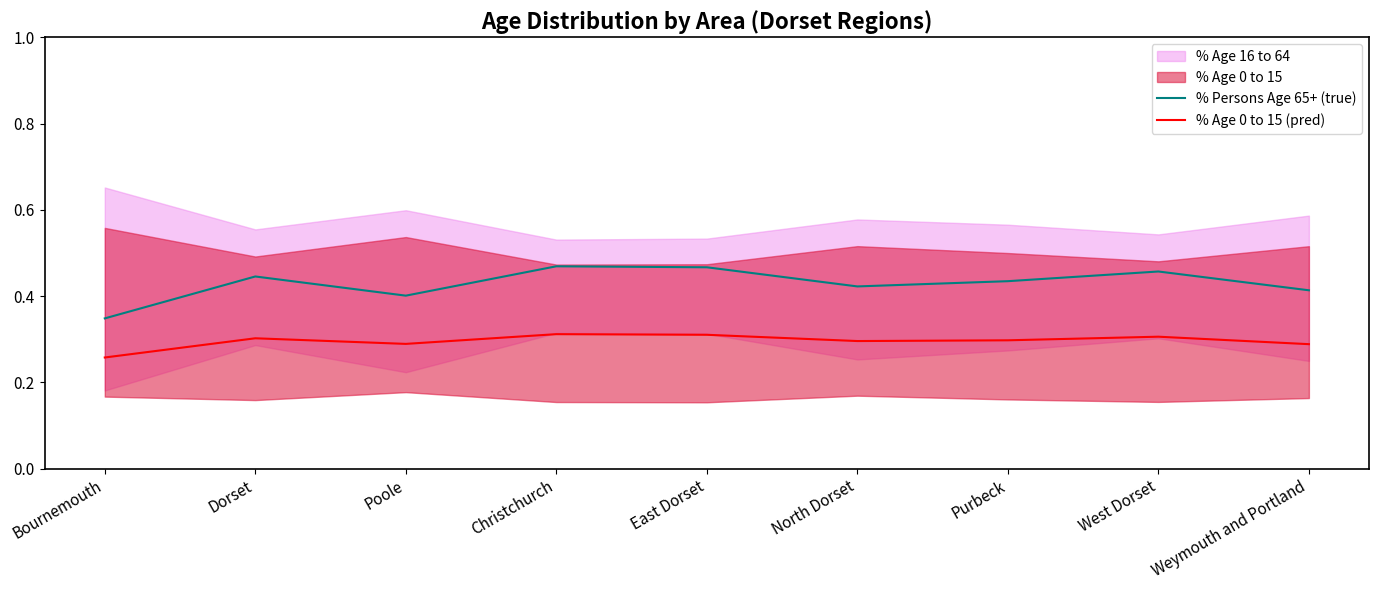

Read the % Age 0 to 15 (pred) value at West Dorset.

0.3